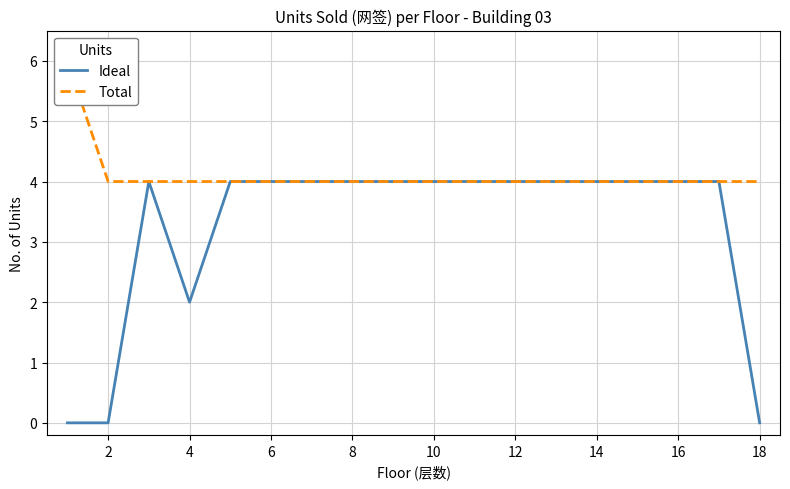

What are all the series names shown in the legend?

Ideal, Total